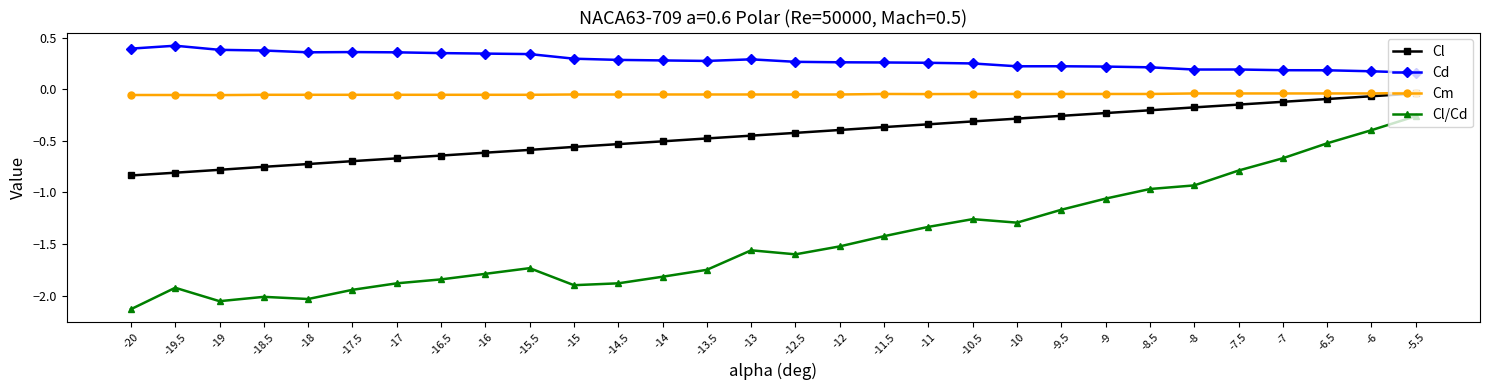

Which series changed the most between -19 and -6?

Cl/Cd